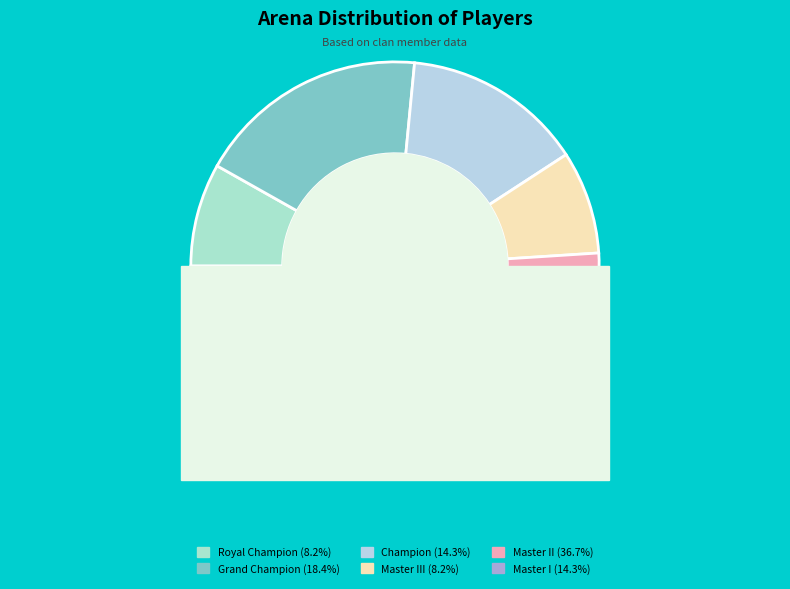

True or false: Master II accounts for 37% of the total.

True